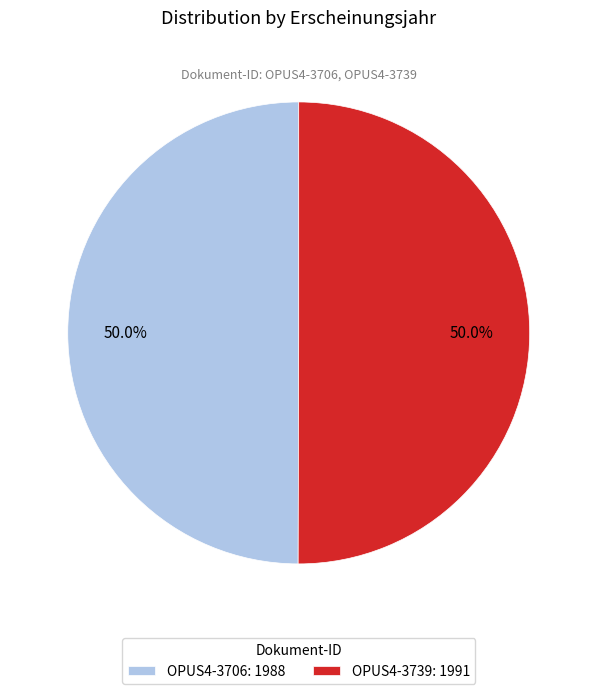

True or false: OPUS4-3706 accounts for 50% of the total.

True